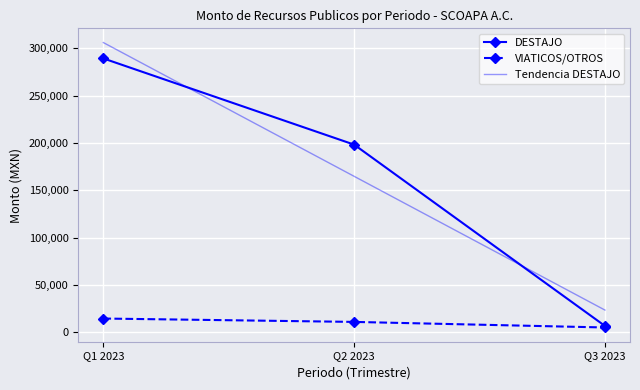

Rank the series at Q2 2023 from lowest to highest value.

VIATICOS/OTROS, Tendencia DESTAJO, DESTAJO